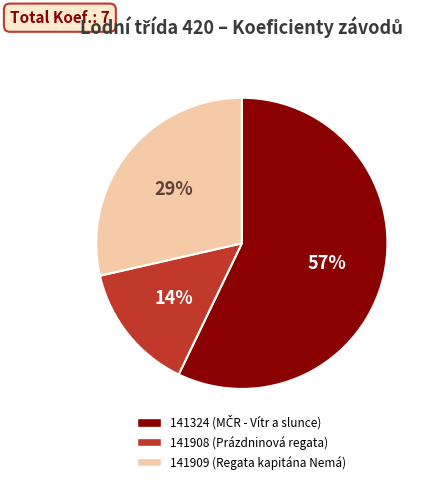

How many slices are in this pie chart?

3